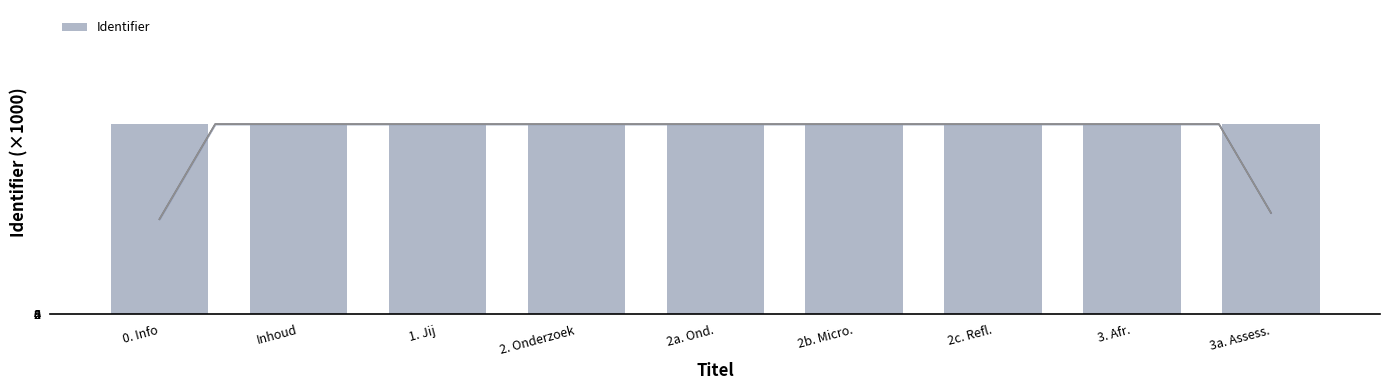

The value at 2. Onderzoek is 10952.0. True or false?

False